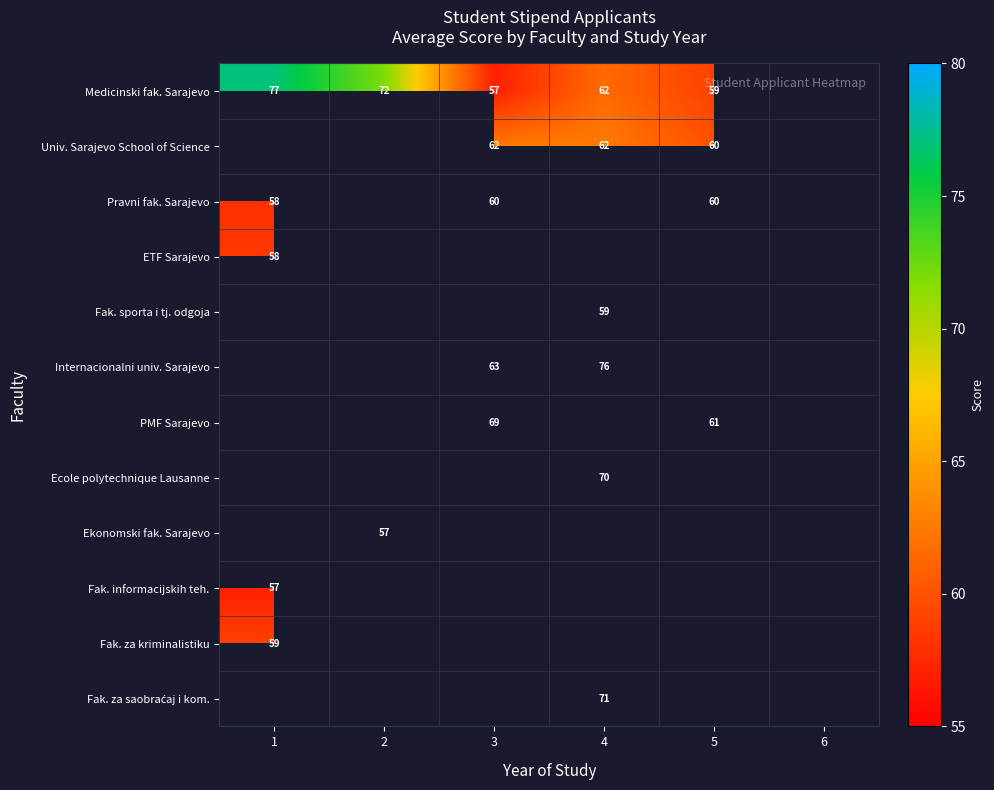

True or false: PMF Sarajevo has a value of 61 at 5.

True